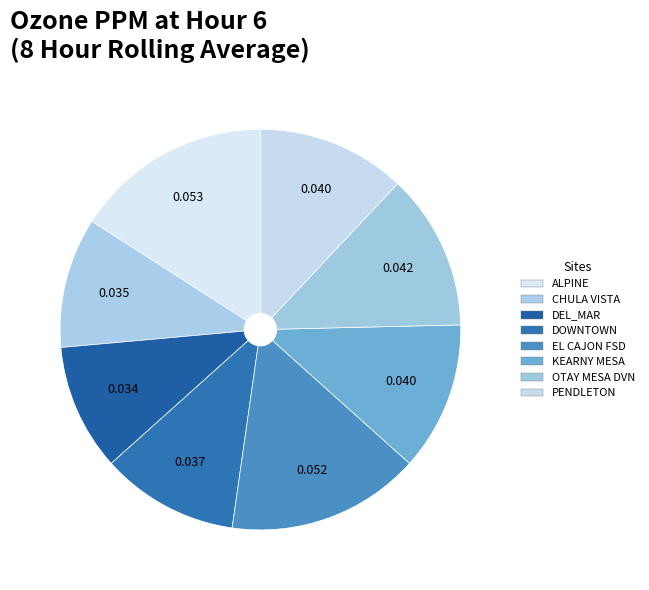

How many slices are in this pie chart?

8